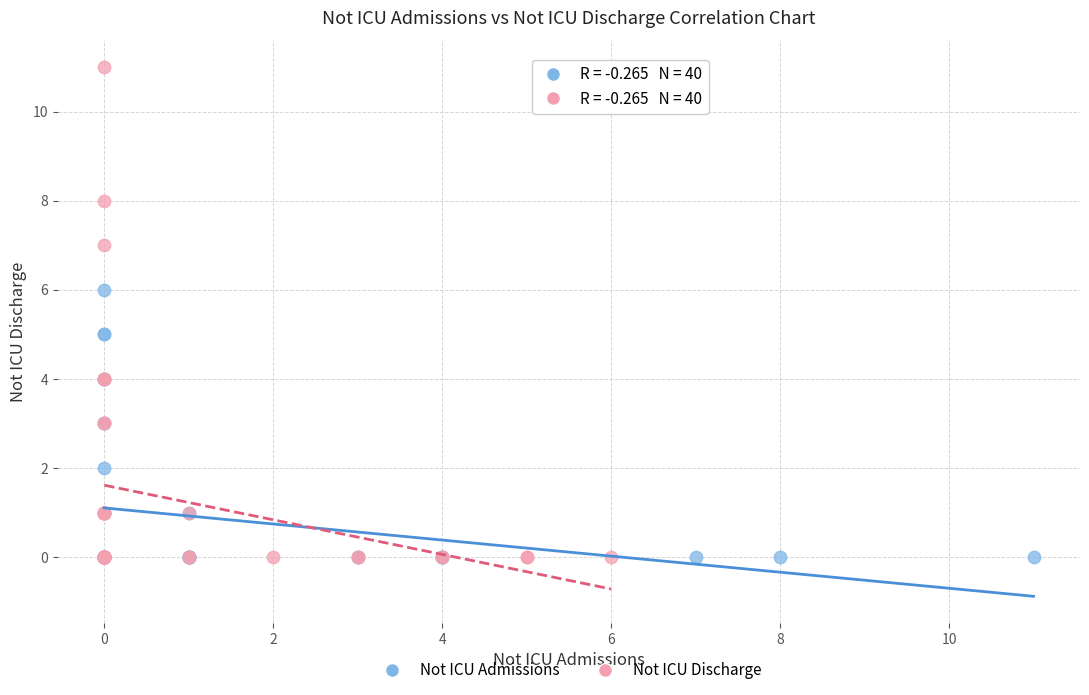

Which series has the largest Y range (max minus min)?

Not ICU Discharge